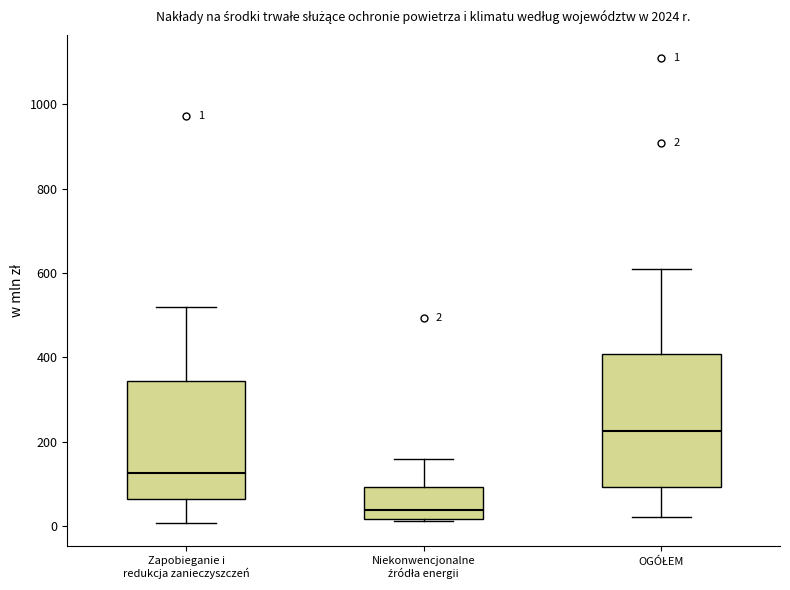

Which box has the highest median line?

OGÓŁEM